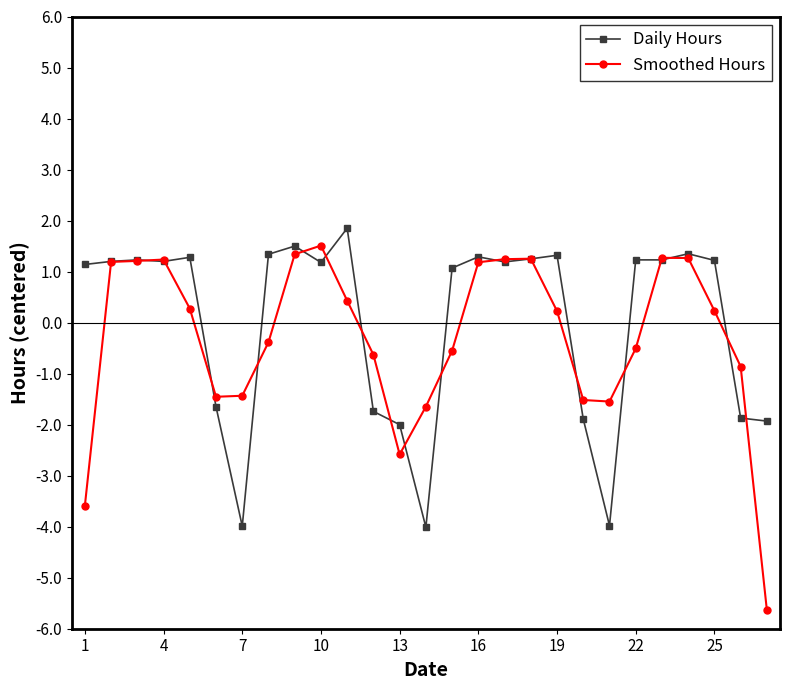

At how many categories does at least one series exceed 0?

18